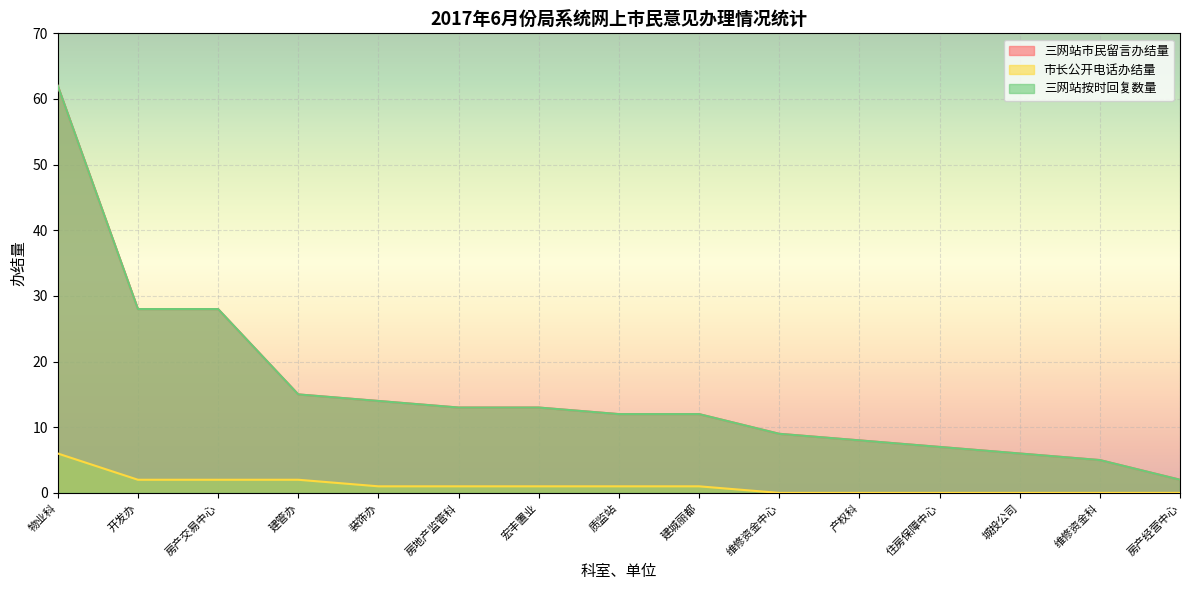

Rank the categories by 三网站市民留言办结量 value from lowest to highest.

房产经营中心, 维修资金科, 城投公司, 住房保障中心, 产权科, 维修资金中心, 质监站, 建城丽都, 房地产监管科, 宏丰置业, 装饰办, 建管办, 开发办, 房产交易中心, 物业科